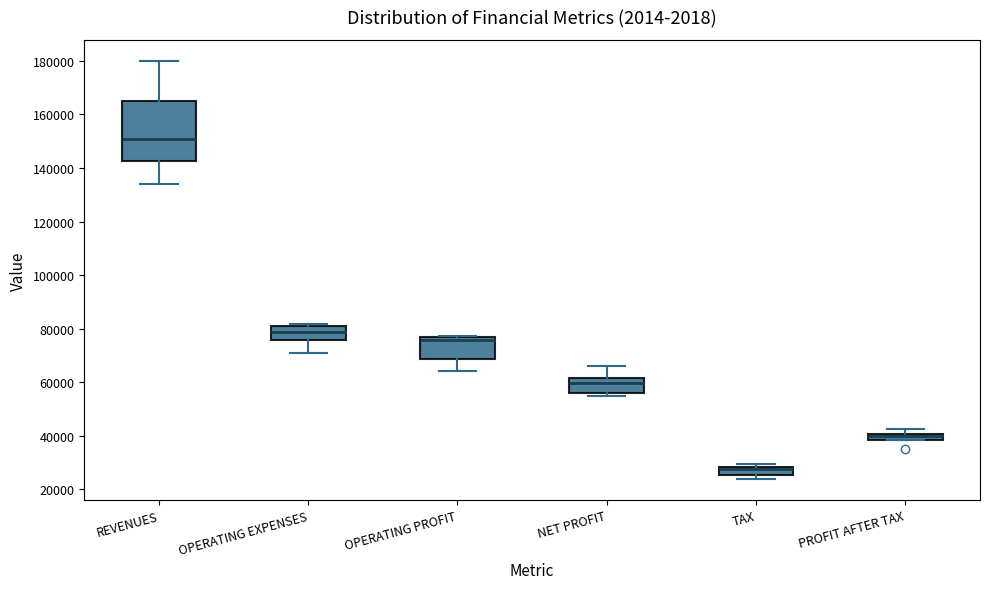

Where is the upper edge of the box for PROFIT AFTER TAX on the y-axis? The values are not printed on the chart, so give them approximately, as read against the axis.

40000